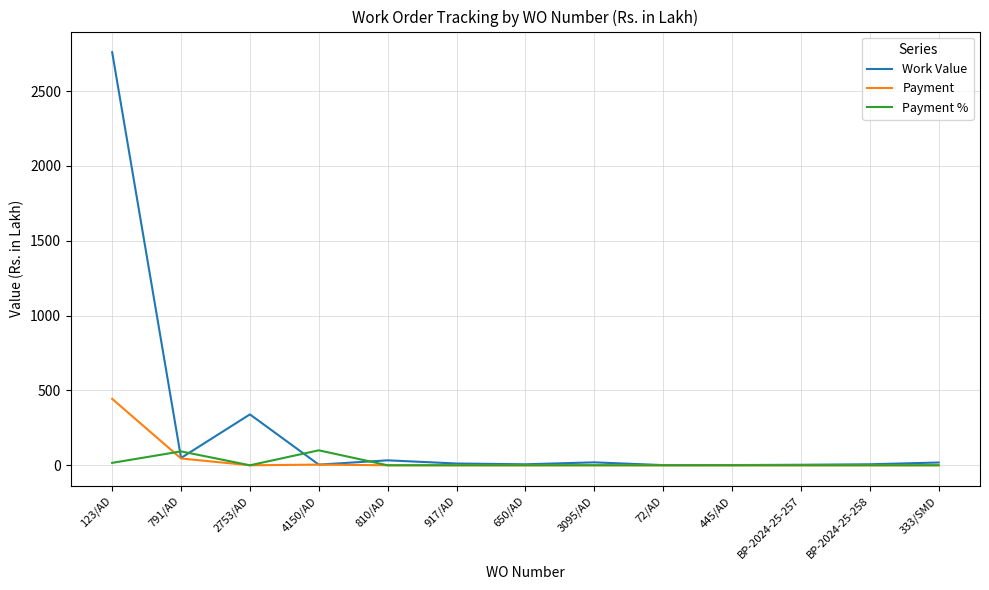

At which label does Payment reach its peak?

123/AD